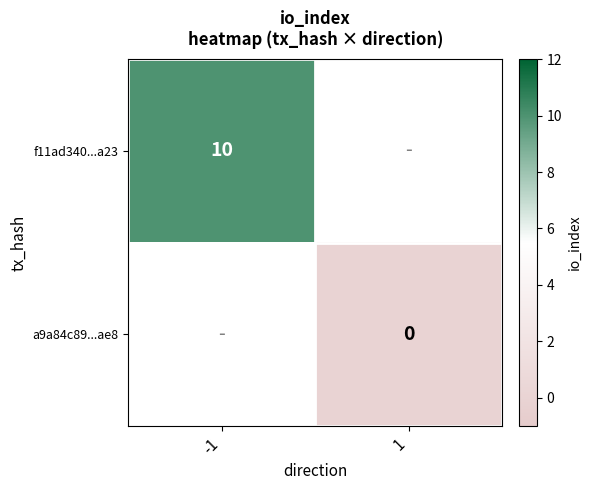

Which category has the highest value across all series?

-1